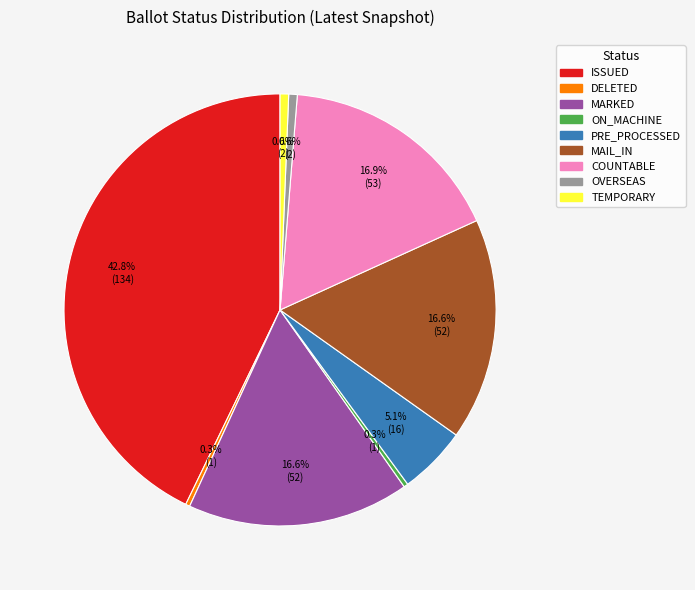

Is there a majority slice in this chart?

No